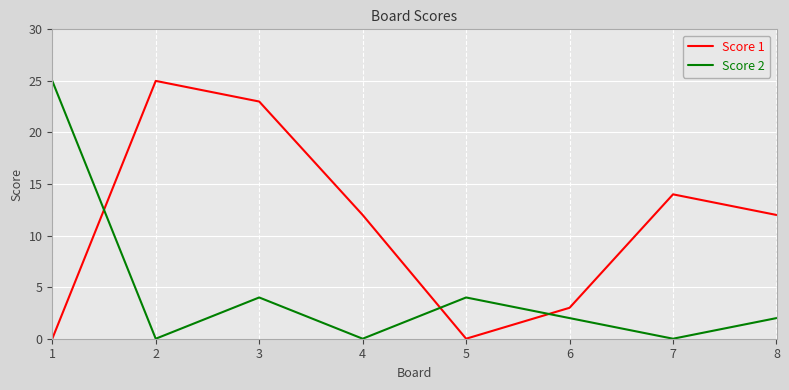

Reading left to right, what are all the values shown in this chart?

Score 1: 0	25	23	12	0	3	14	12
Score 2: 25	0	4	0	4	2	0	2